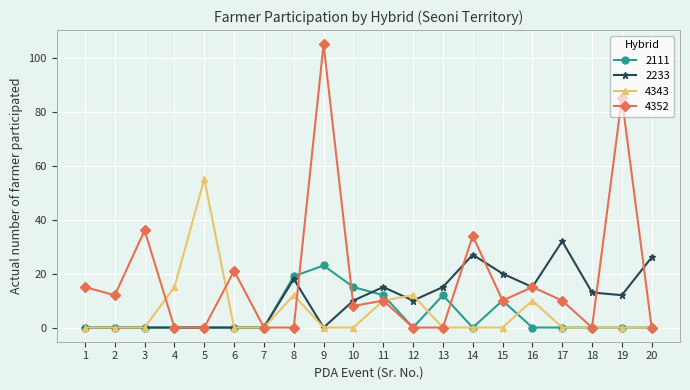

Where is 4352 nearest to the value 52?

3